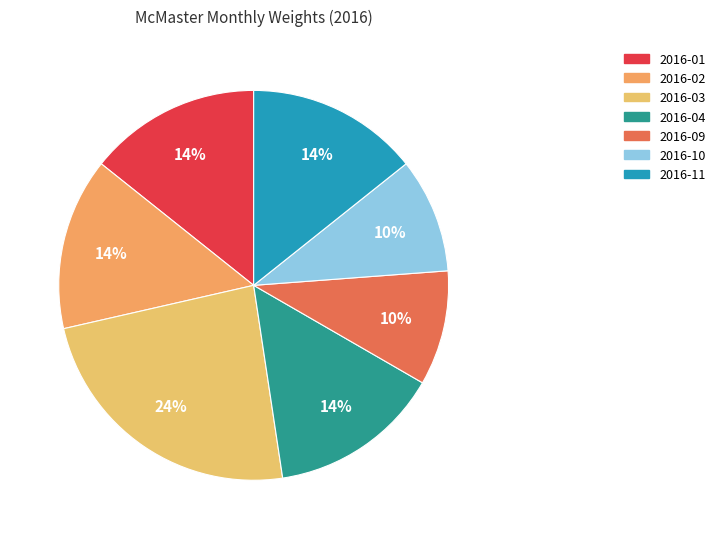

What is the largest slice in the pie chart?

2016-03